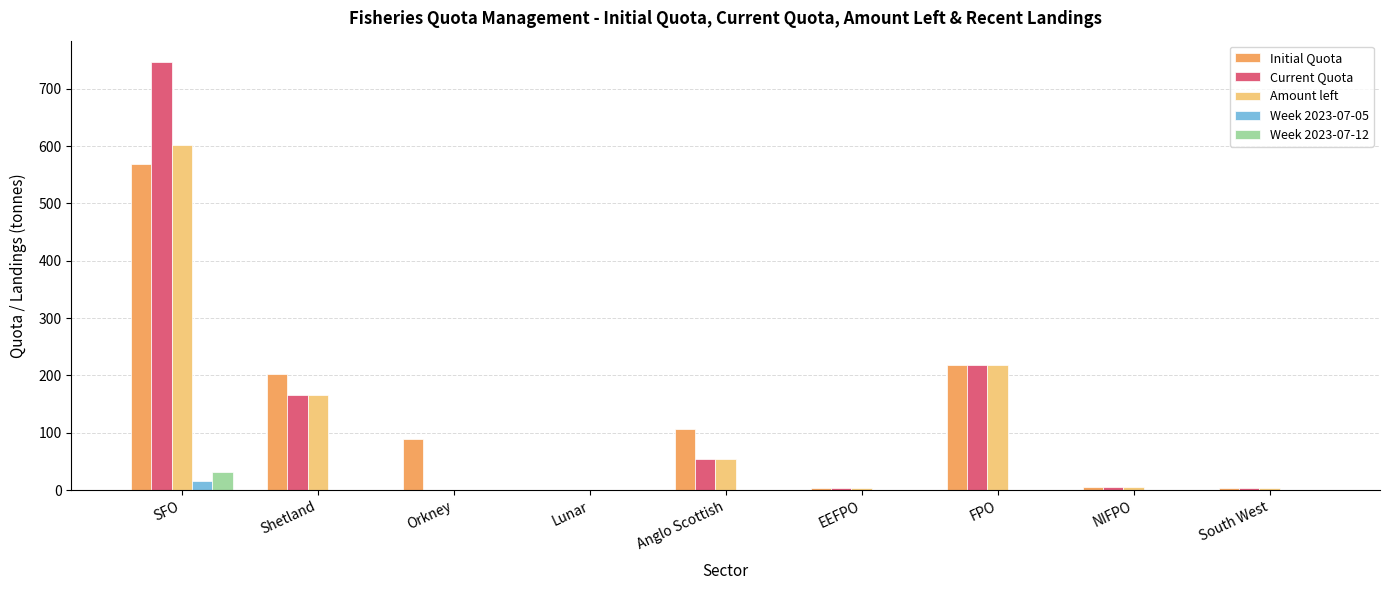

At which category is the sum across all series the highest?

SFO